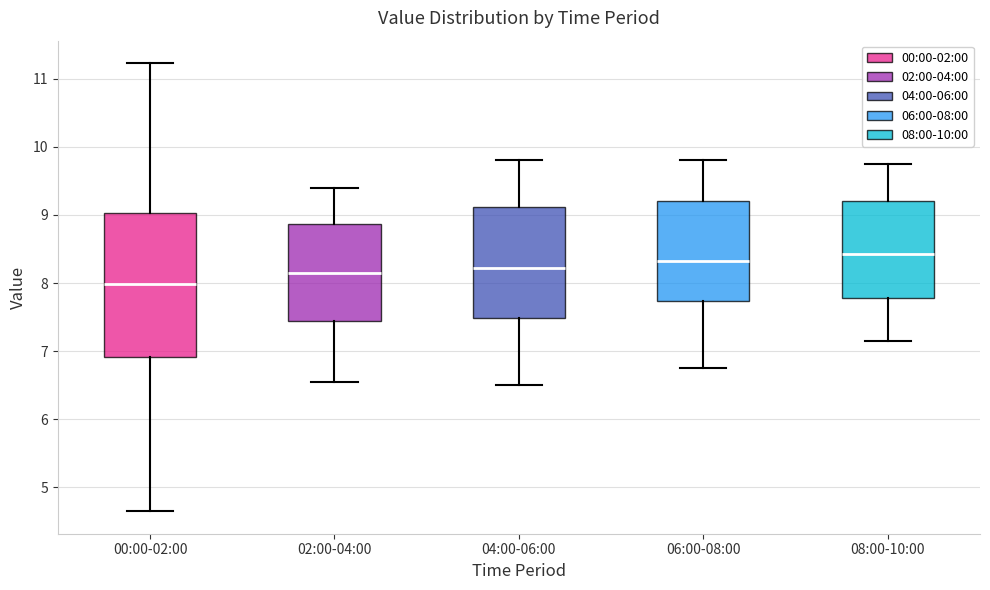

Reading left to right, transcribe this box plot: for each box, give where its median line is, the range the box spans, and where its two whiskers end, as read against the y-axis. The values are not printed on the chart, so give them approximately, as read against the axis.

00:00-02:00: median 8.0, box 6.9 to 9.0, whiskers 4.7 to 11.2
02:00-04:00: median 8.2, box 7.4 to 8.9, whiskers 6.6 to 9.4
04:00-06:00: median 8.2, box 7.5 to 9.1, whiskers 6.5 to 9.8
06:00-08:00: median 8.3, box 7.7 to 9.2, whiskers 6.8 to 9.8
08:00-10:00: median 8.4, box 7.8 to 9.2, whiskers 7.2 to 9.8